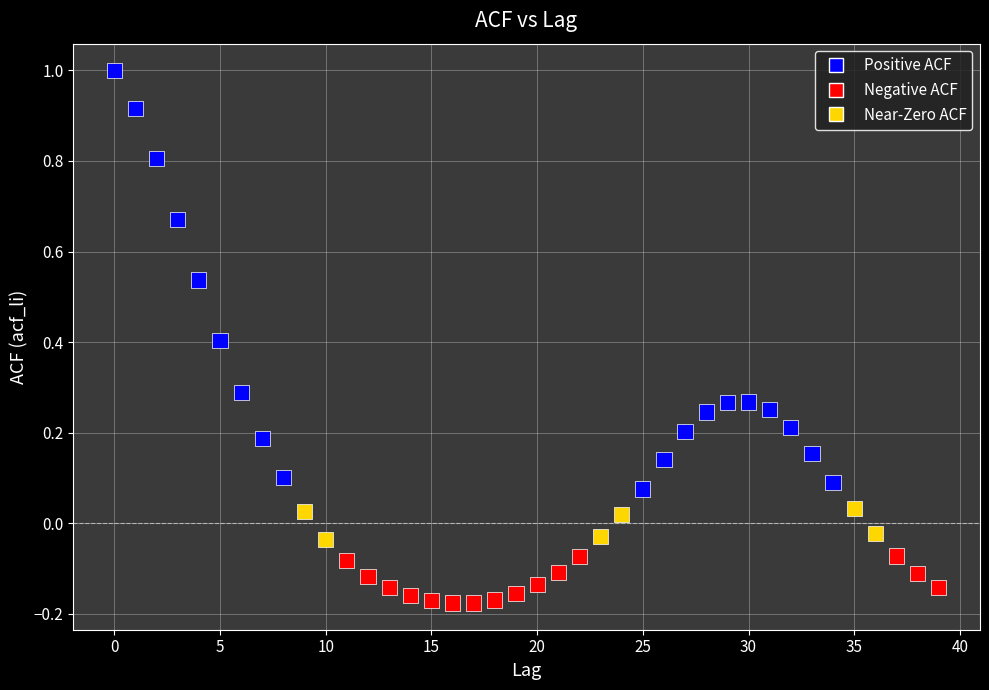

What is the range of Y values (max minus min)?

1.2